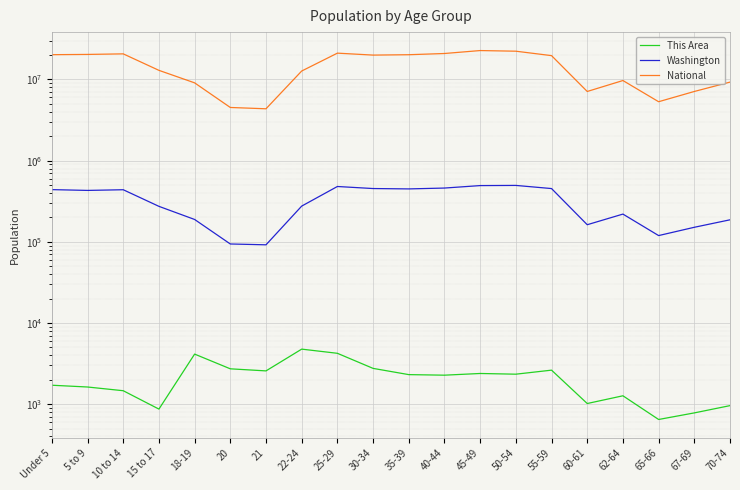

The Washington series shows 94086 at 20. True or false?

True